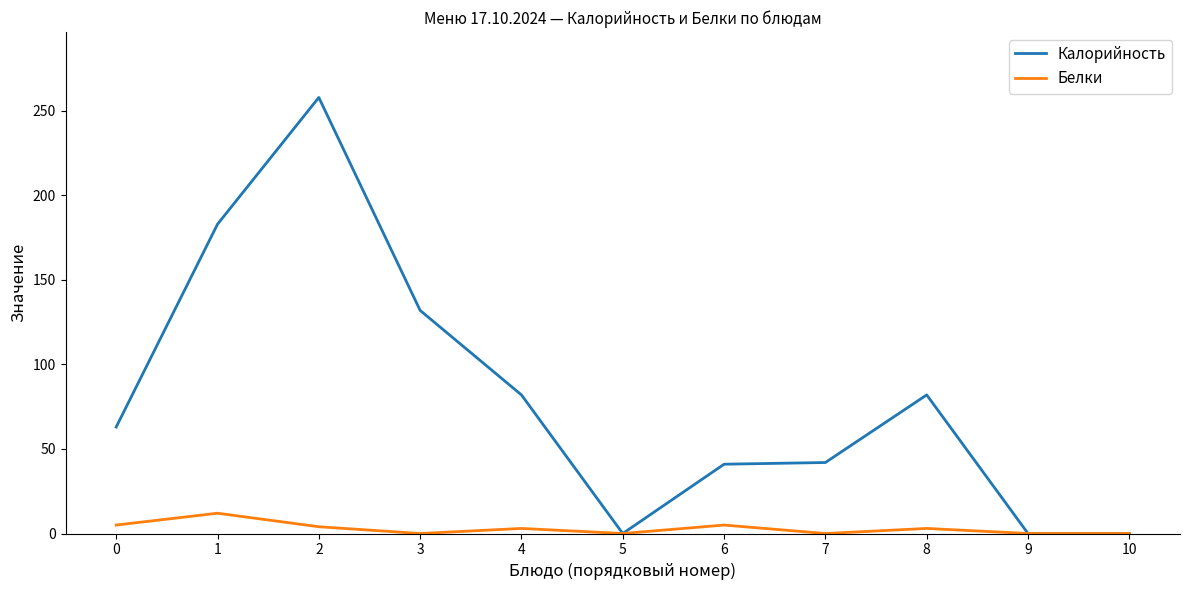

Does the chart display data point markers on the line(s)?

No